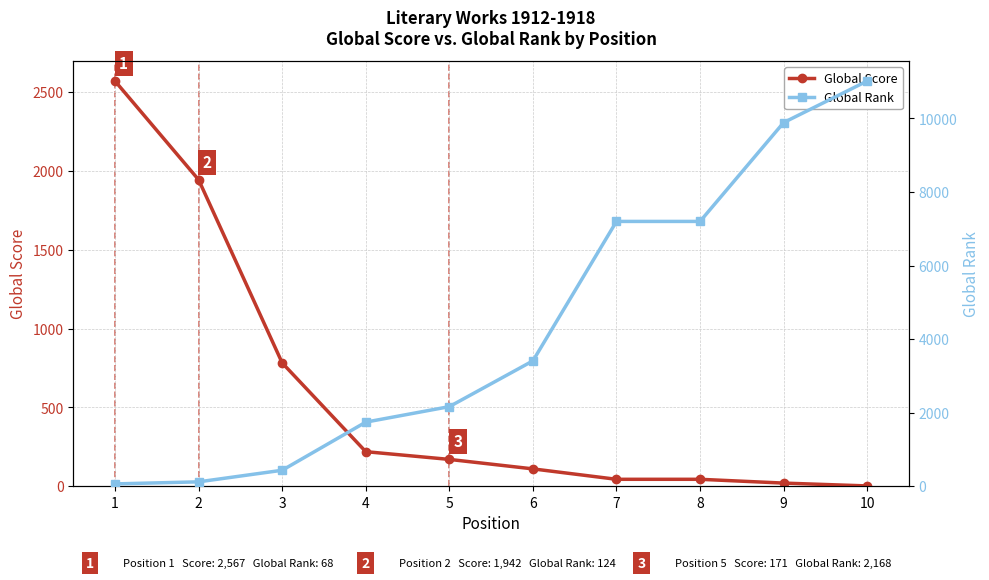

Does the chart have visible grid lines?

Yes